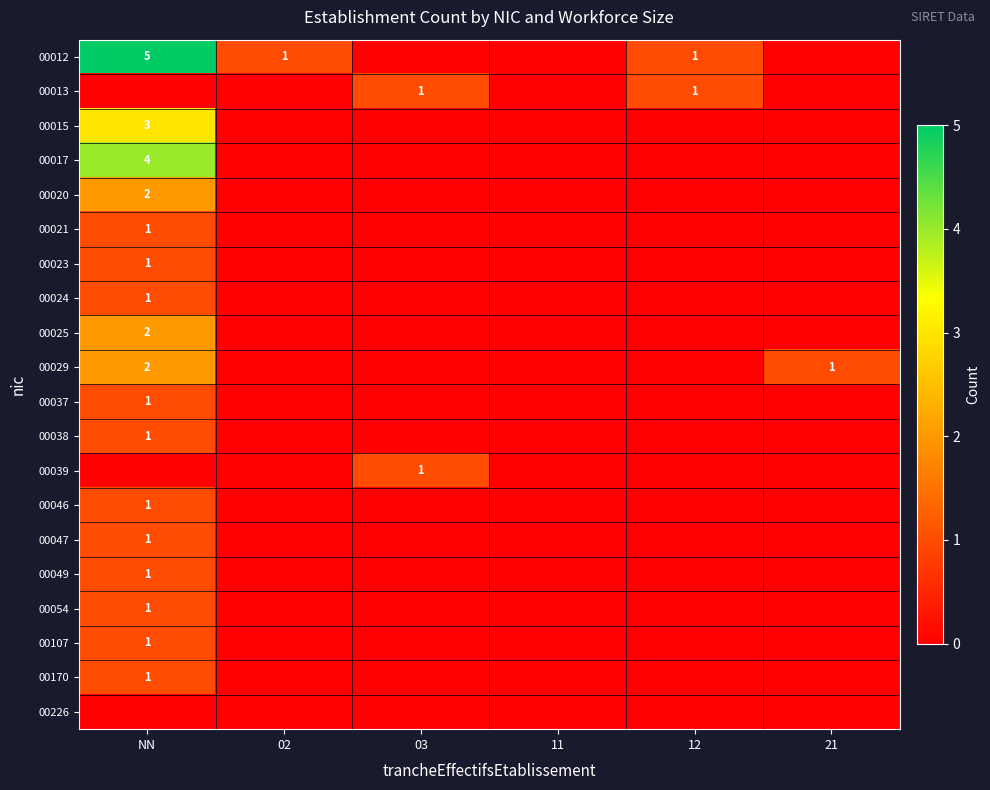

Which category has the highest value across all series?

NN